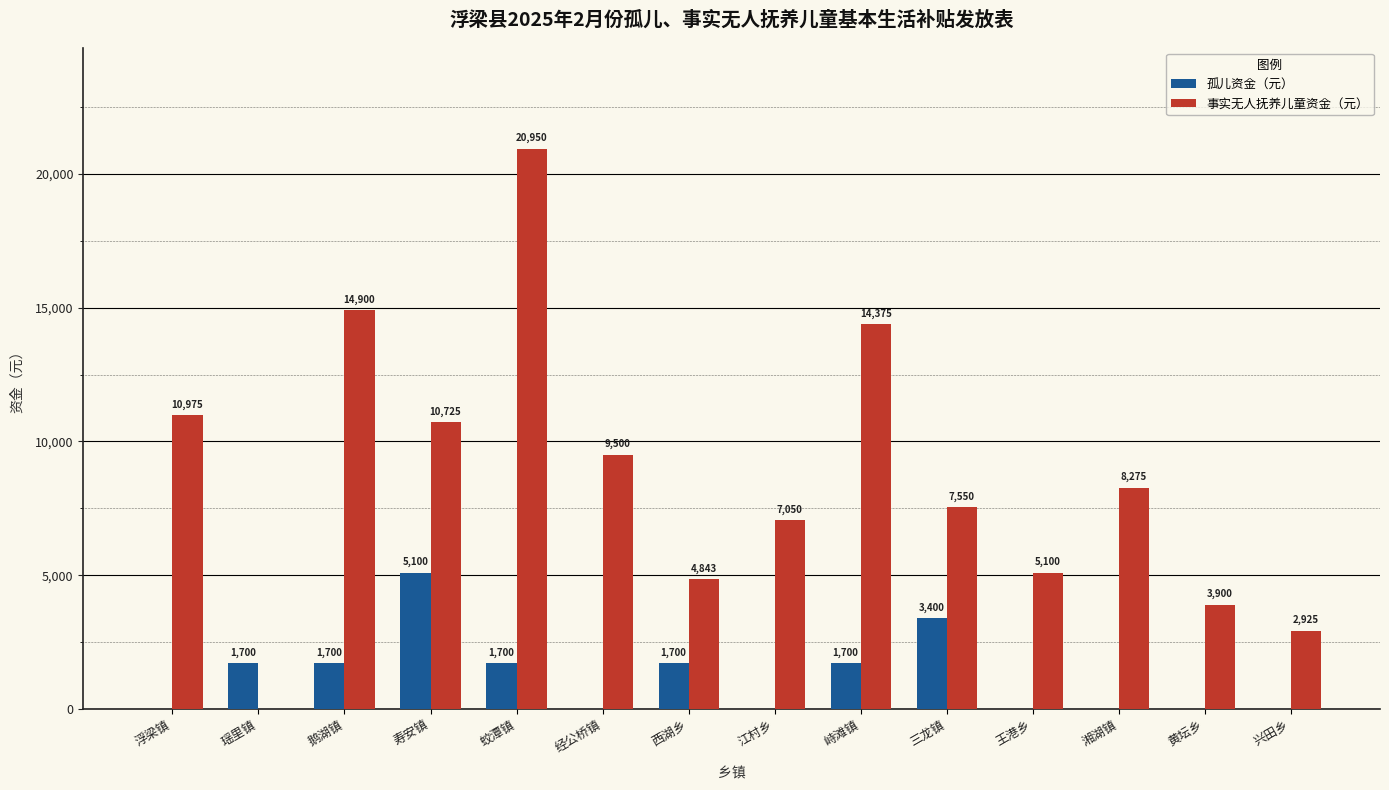

What is the greatest value displayed?

20950